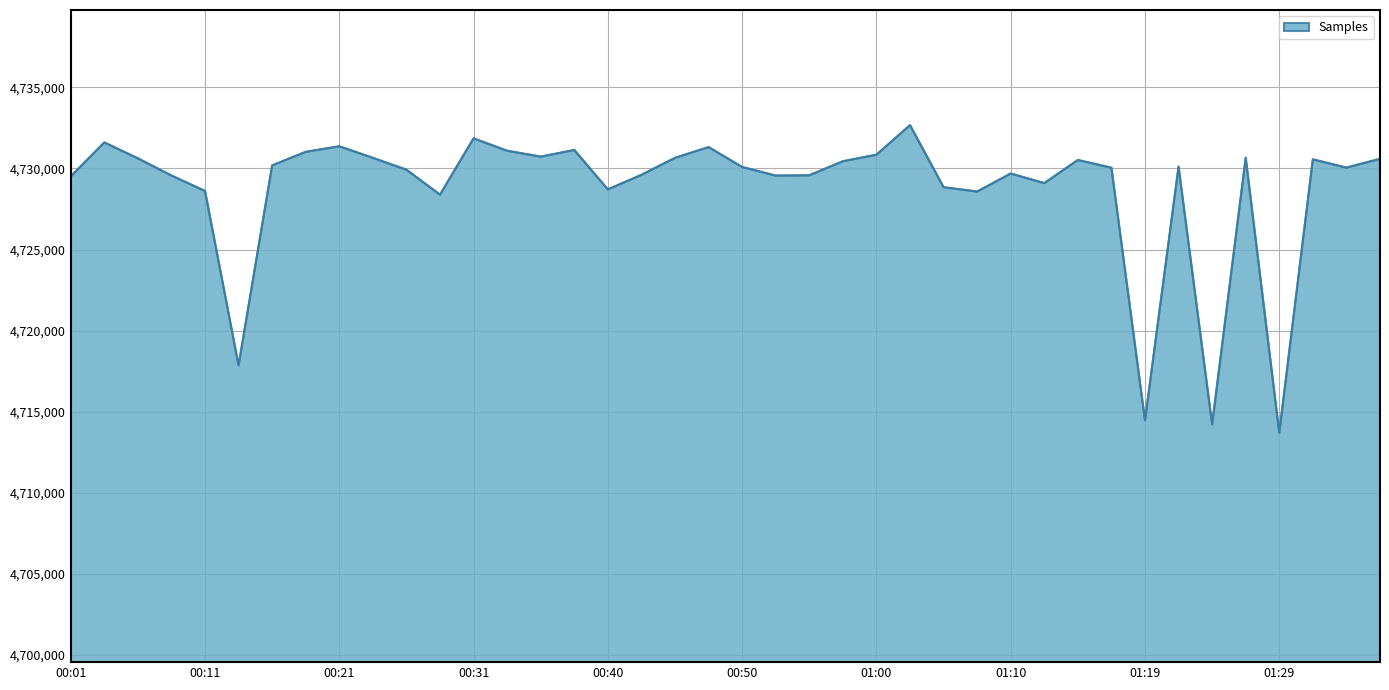

What is the difference between the maximum and minimum values?

18958